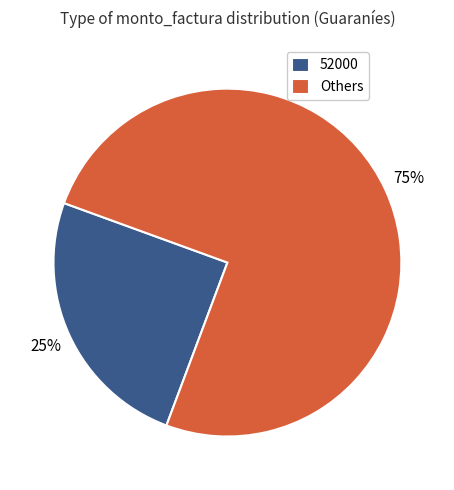

To the nearest percent, what percentage of the pie is 52000?

25%